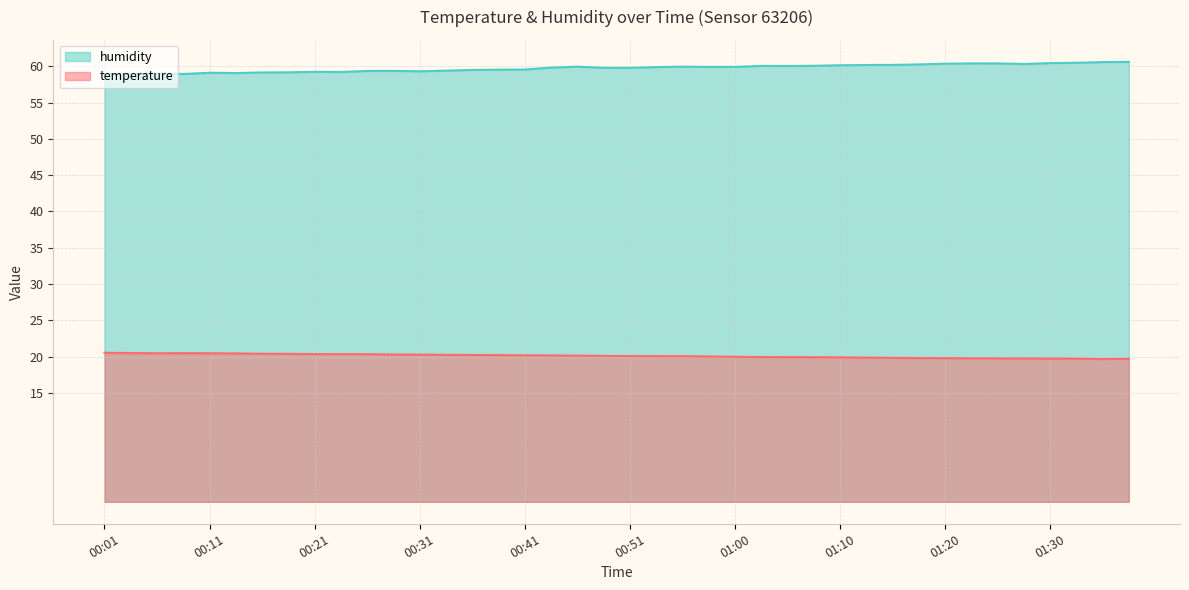

What is the approximate value of temperature at 01:33?

19.7